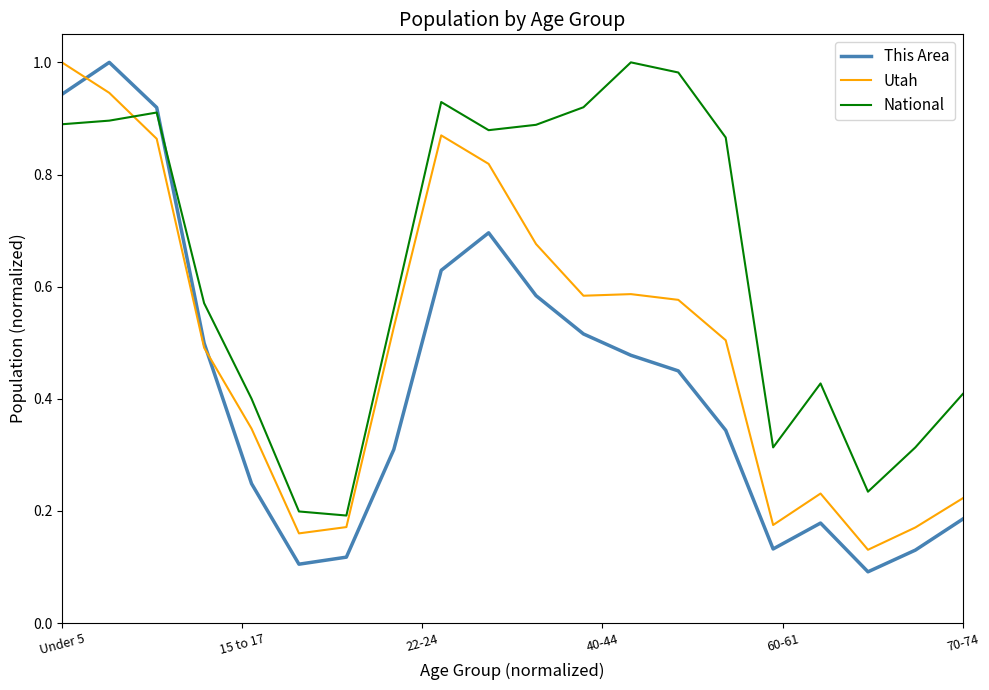

Which series has the largest total across all categories?

National